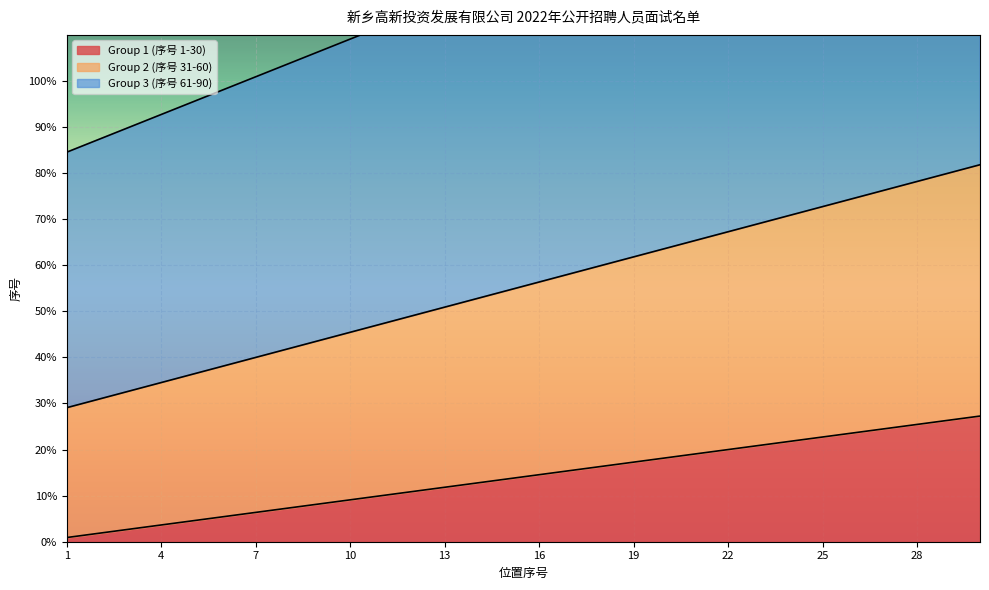

How many series are shown in this chart?

3